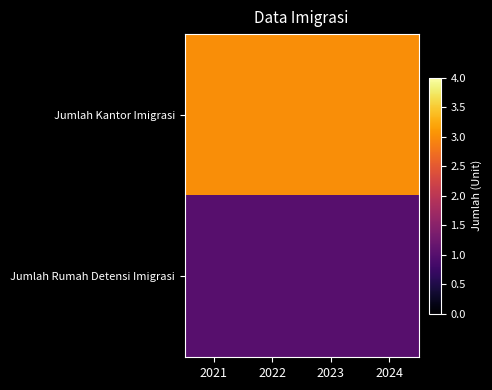

Between 2022 and 2021, which is larger?

2022